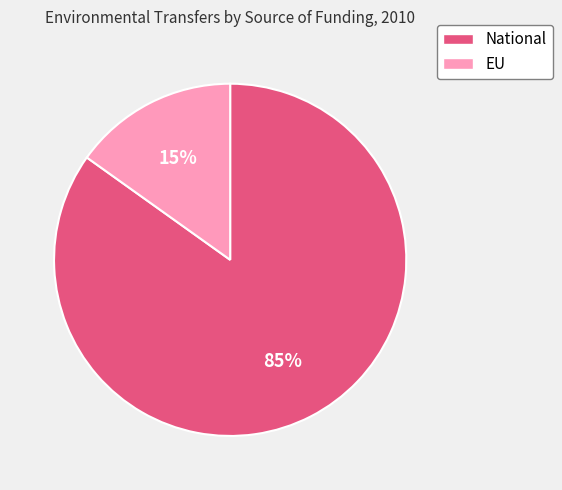

Do EU and National together represent more than half of the pie?

Yes